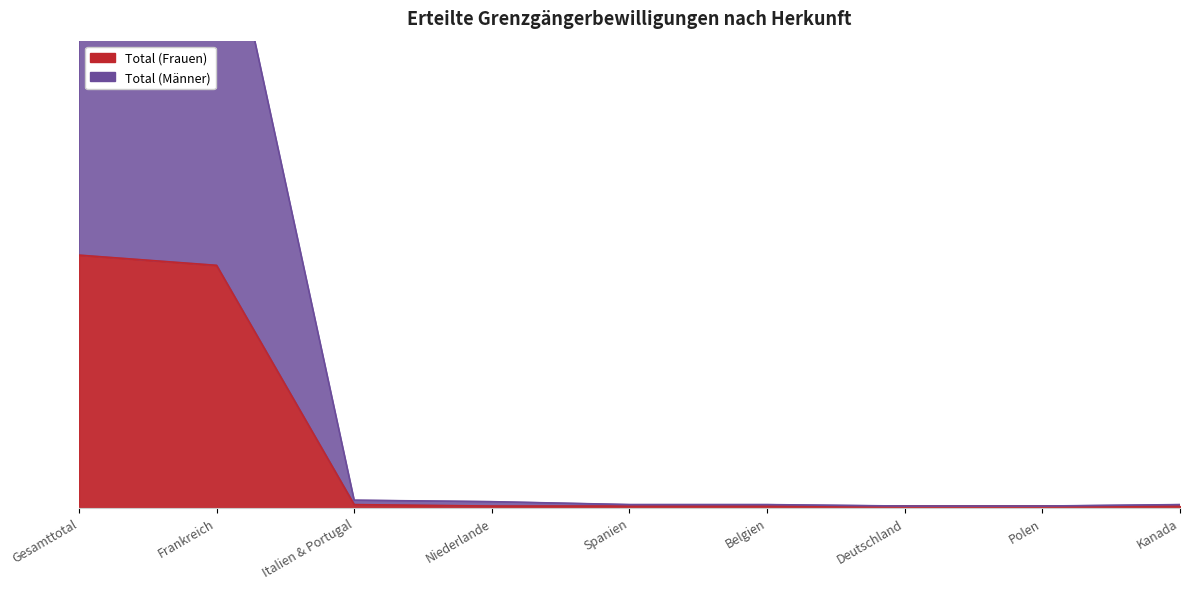

Does the chart have visible grid lines?

No